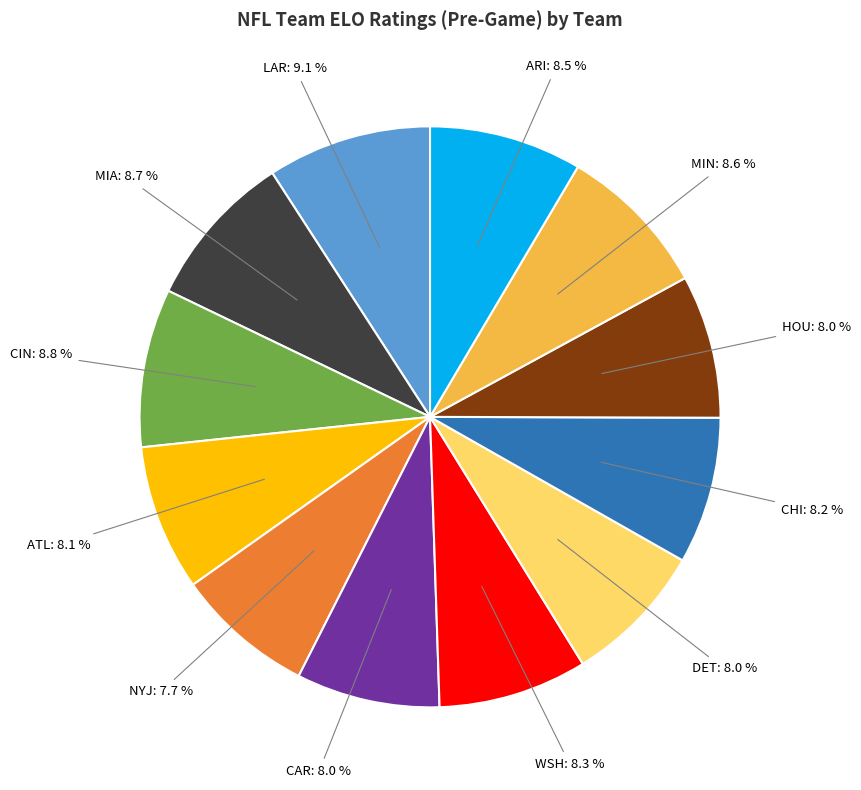

Is LAR the majority of the pie?

No